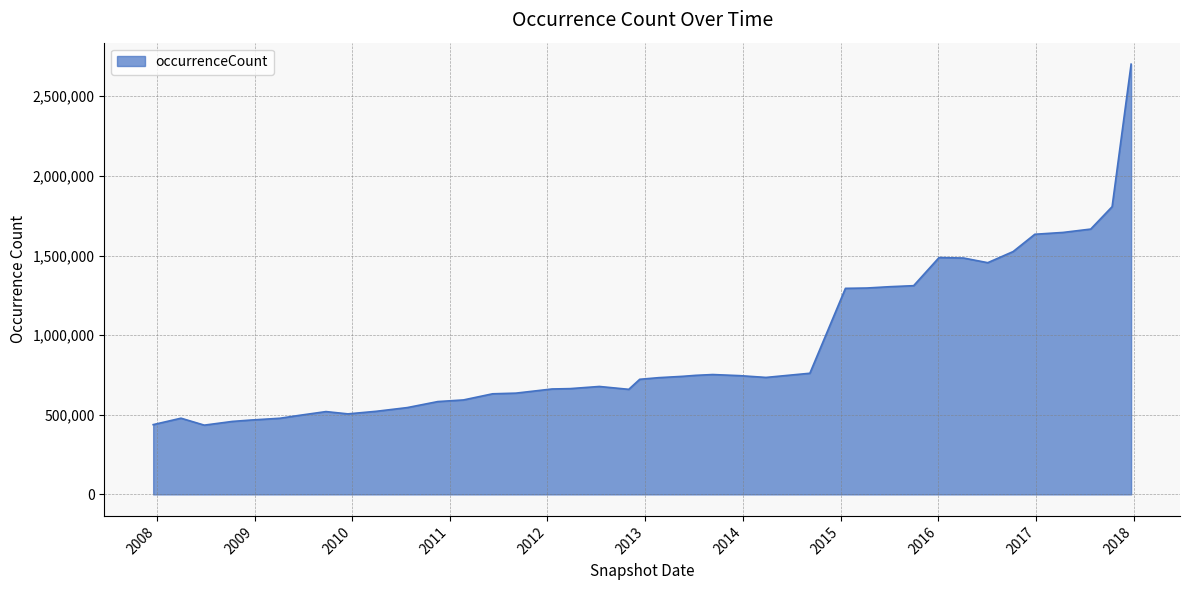

What is the greatest value displayed?

2701618